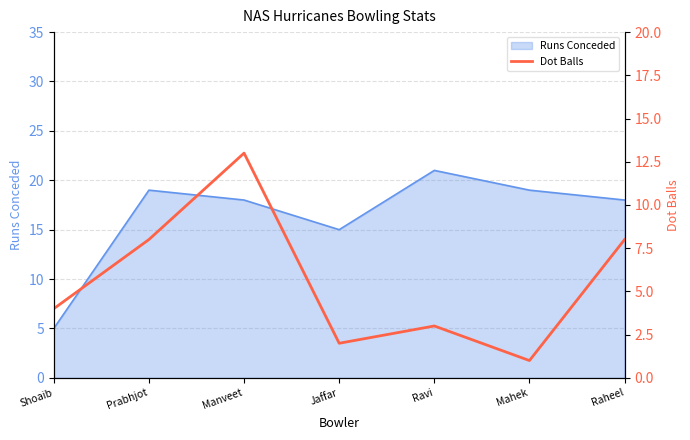

The value at Prabhjot is 8. True or false?

True